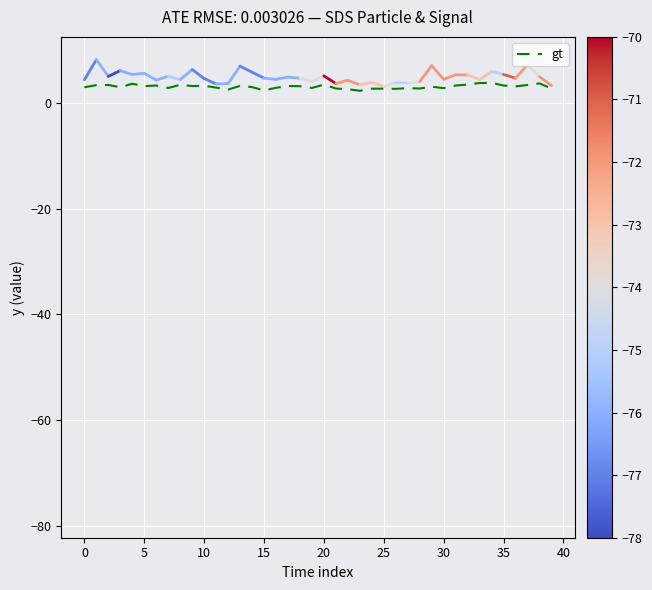

What is the greatest value displayed?

8.3